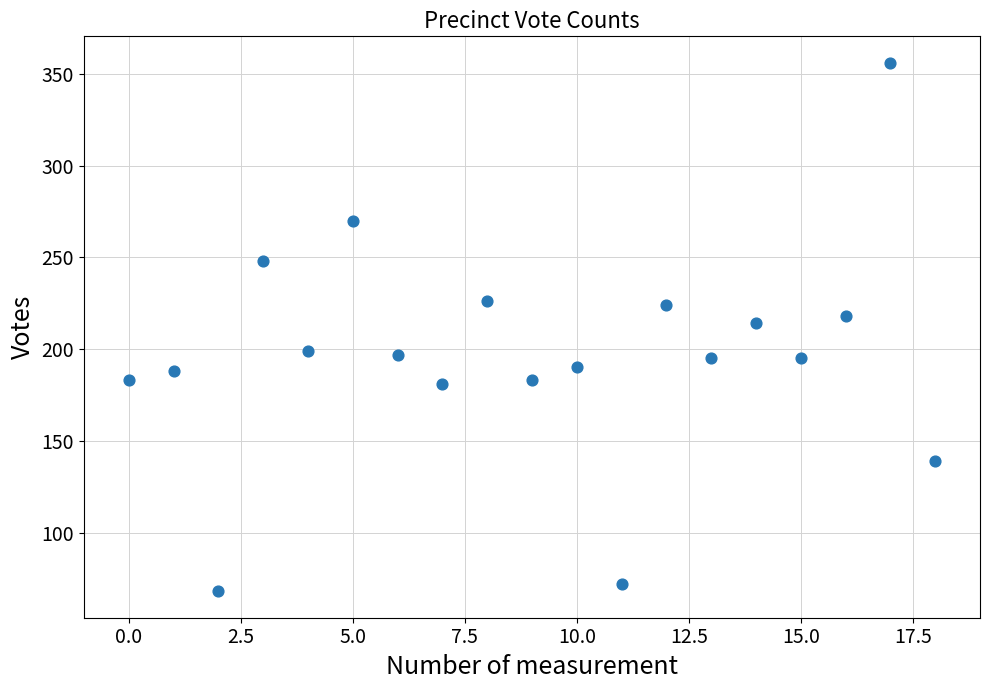

What is the range of Y values (max minus min)?

288